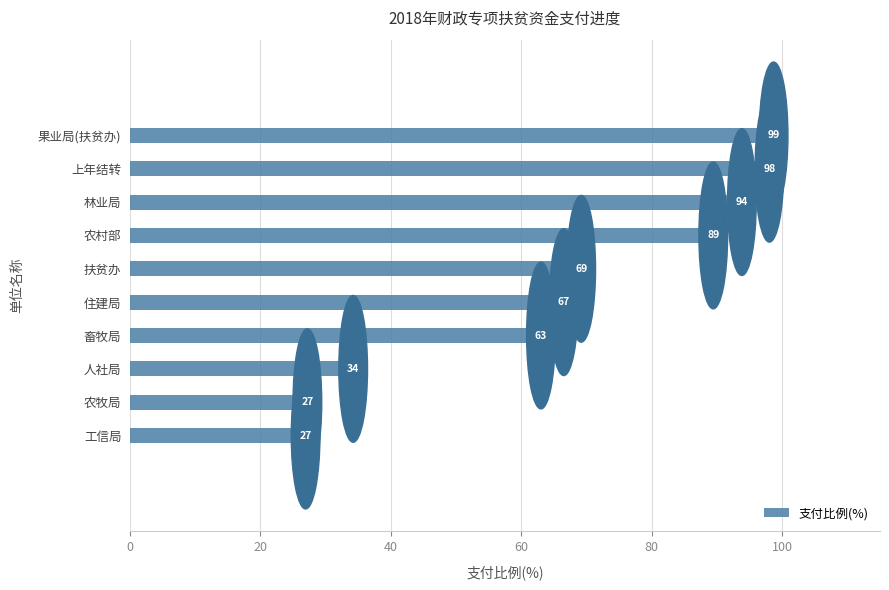

How many bars are there in total?

10